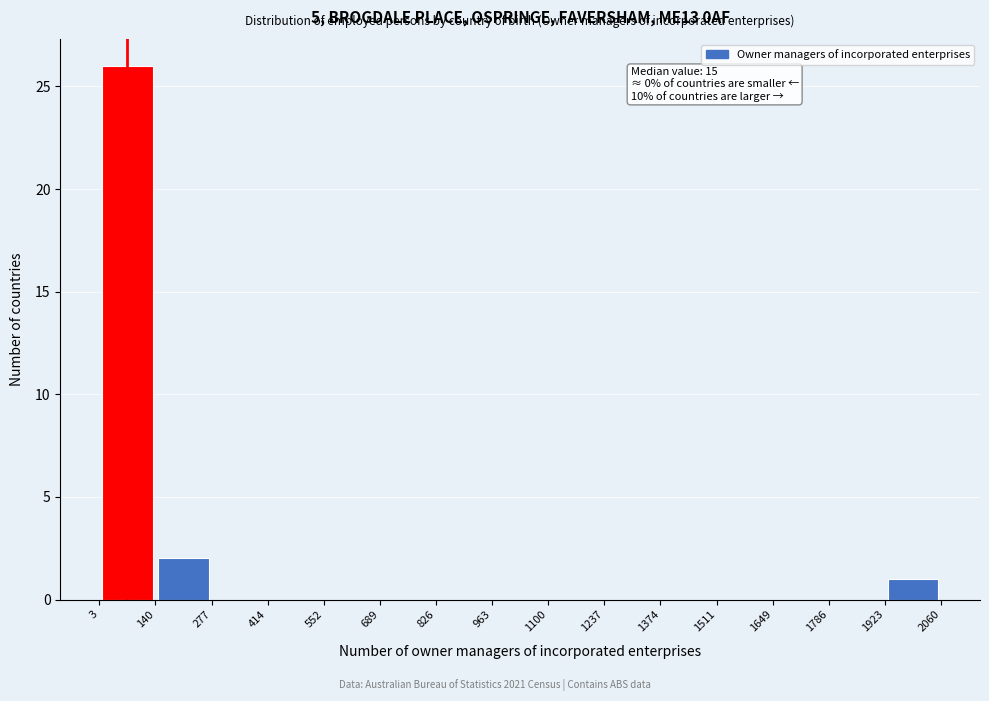

Which range on the x-axis has the tallest bar?

3 to 140